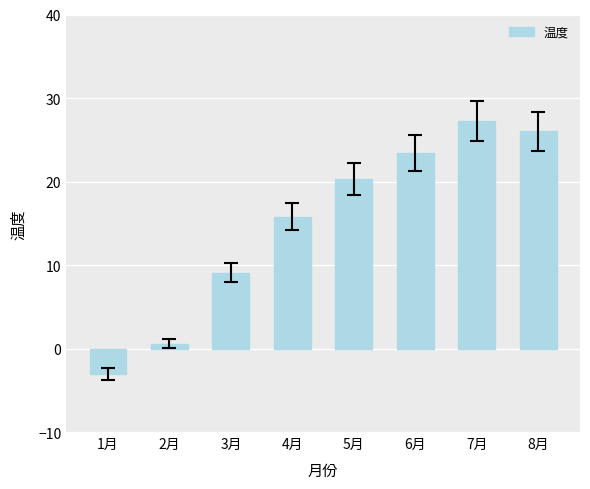

How many bars are there in total?

8